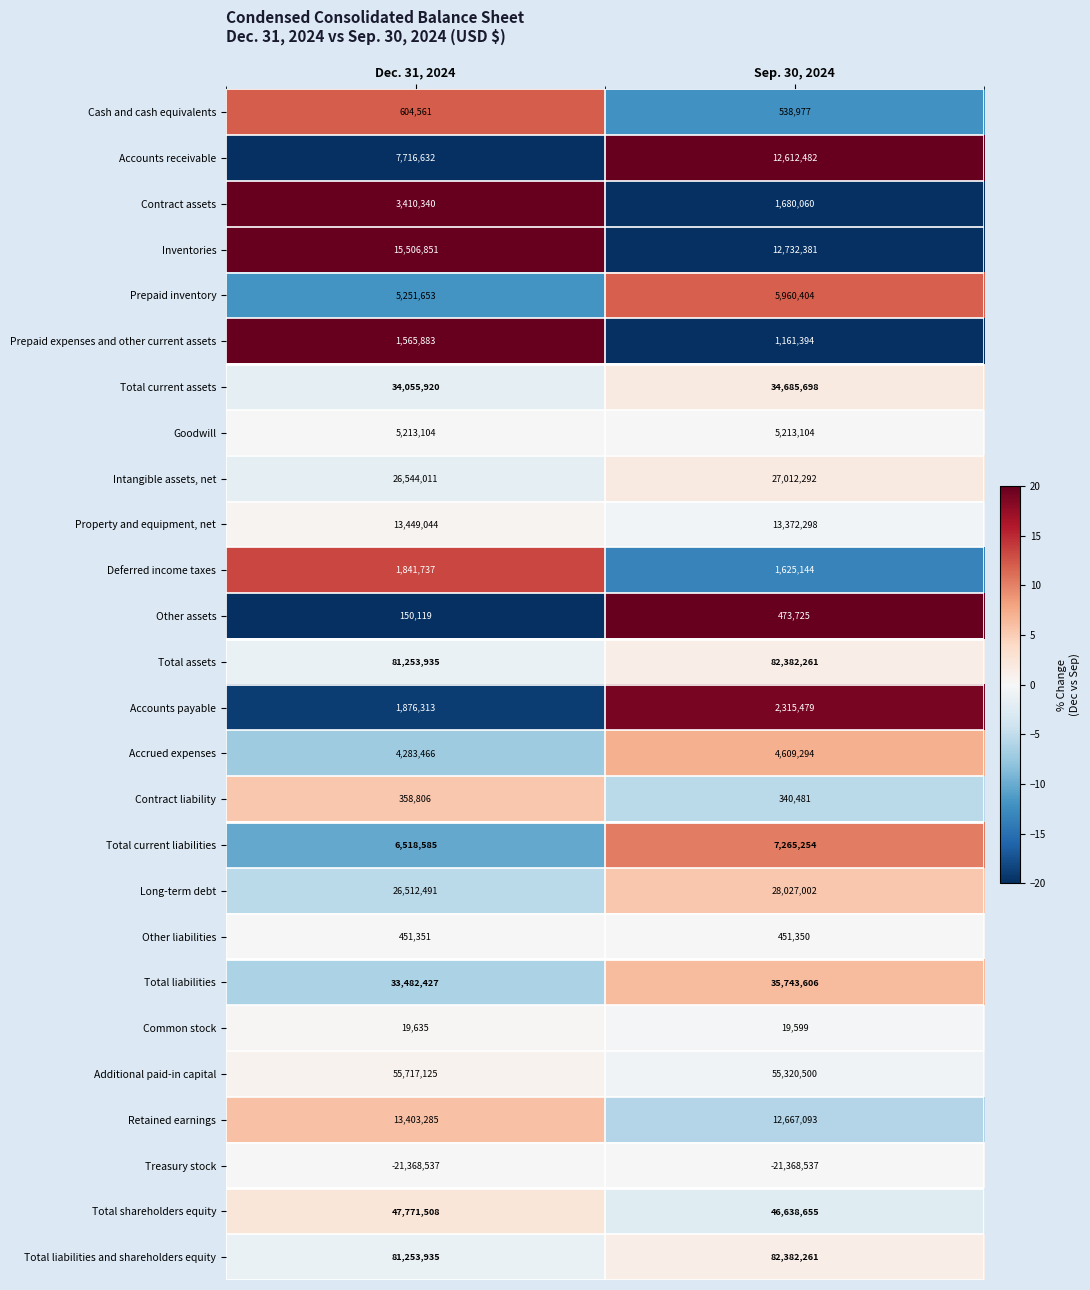

Is it true that Retained earnings equals 21790555 at Dec. 31, 2024?

False